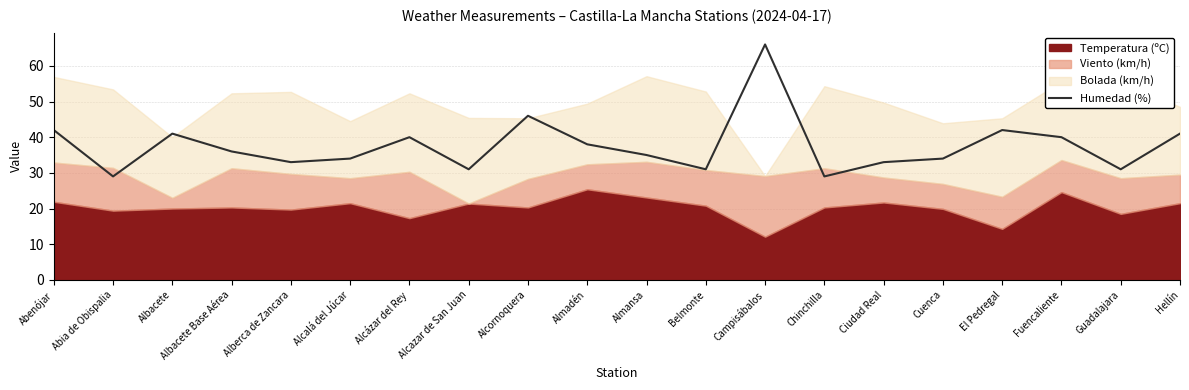

Does the chart display data point markers on the line(s)?

No